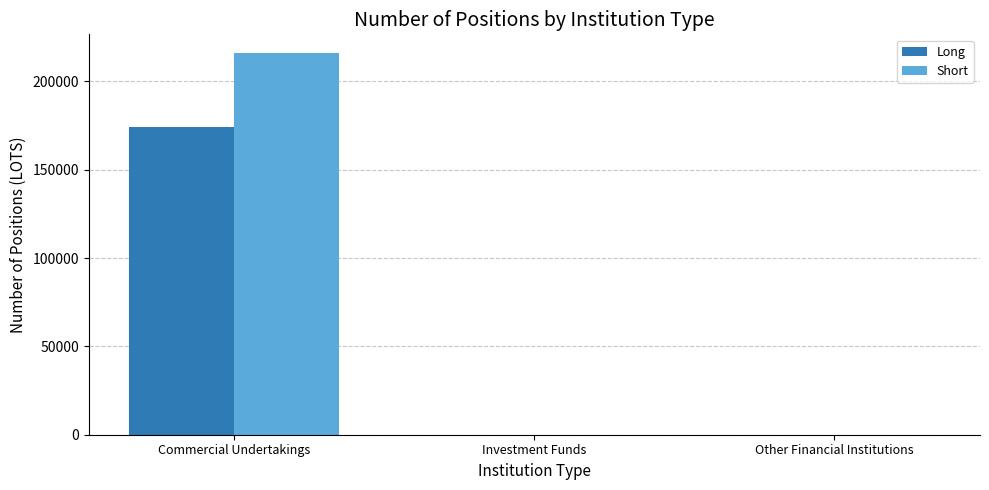

The value of Short at Commercial Undertakings is 215876. True or false?

True